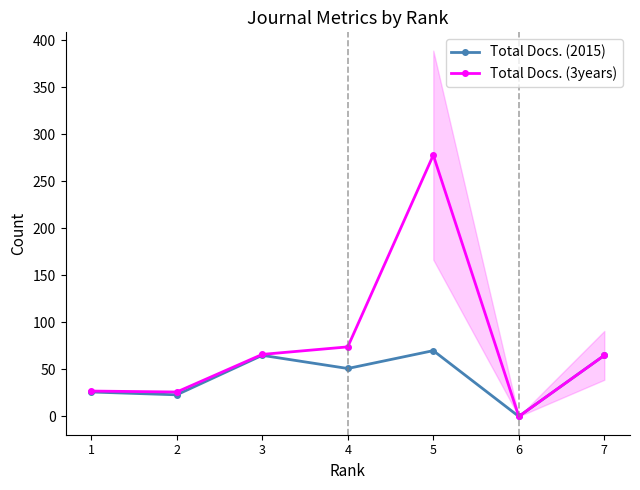

Reading left to right, extract all data points from this chart.

Total Docs. (2015): 1=26	2=23	3=65	4=51	5=70	6=0	7=65
Total Docs. (3years): 1=27	2=26	3=66	4=74	5=278	6=0	7=65